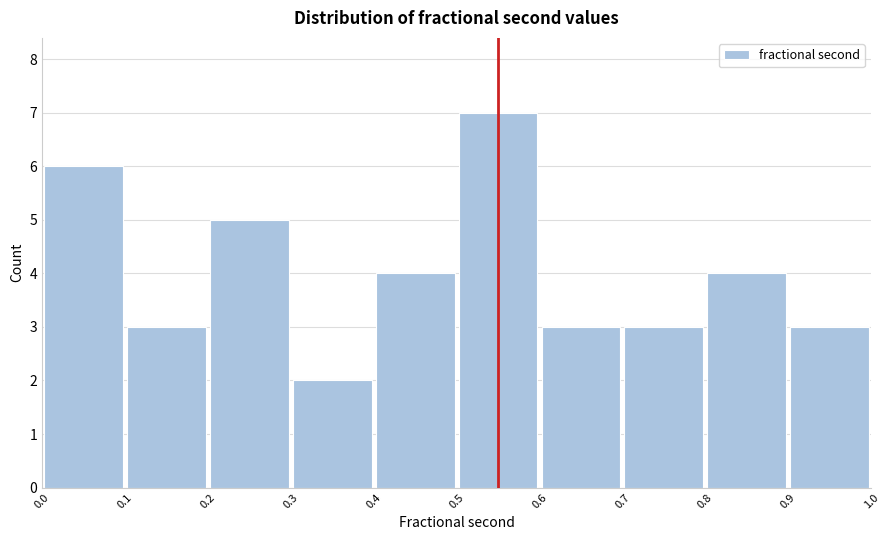

Reading left to right, list every bar in this chart as the range it spans on the x-axis followed by its height. The values are not printed on the chart, so give them approximately, as read against the axis.

0.0 to 0.1: 6
0.1 to 0.2: 3
0.2 to 0.3: 5
0.3 to 0.4: 2
0.4 to 0.5: 4
0.5 to 0.6: 7
0.6 to 0.7: 3
0.7 to 0.8: 3
0.8 to 0.9: 4
0.9 to 1.0: 3